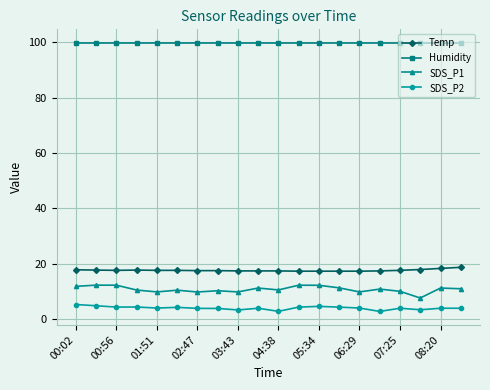

Rank the series by their maximum value, from highest to lowest.

Humidity, Temp, SDS_P1, SDS_P2